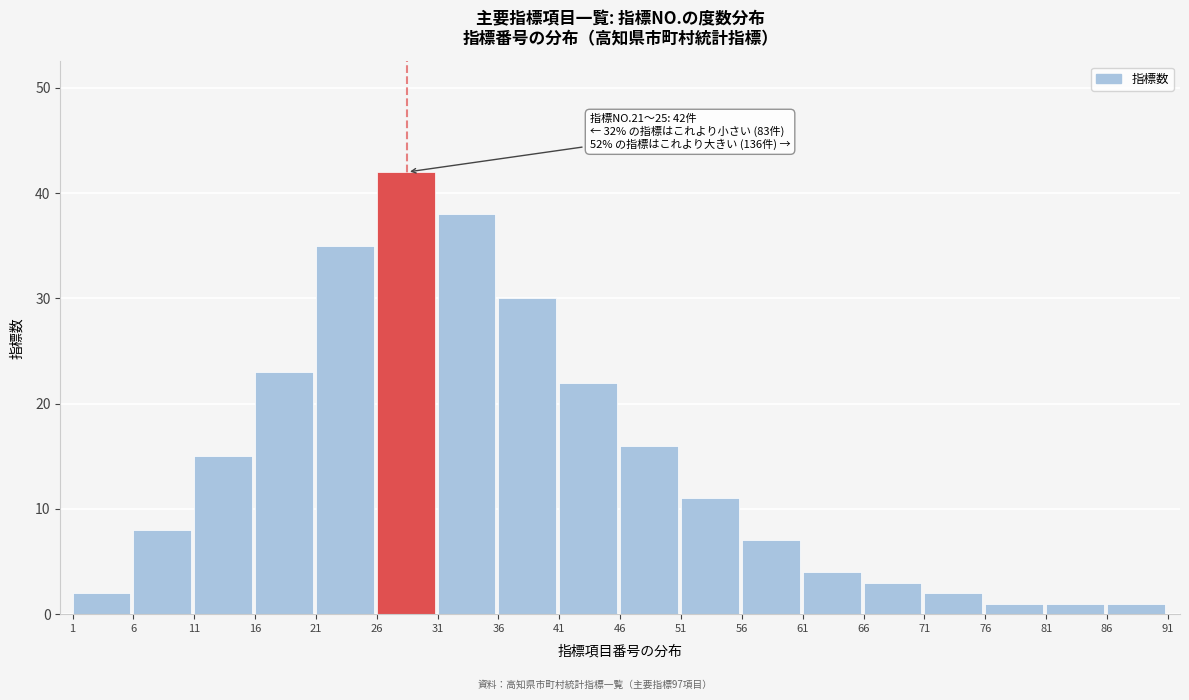

Reading left to right, extract all data points from this chart.

1=2	6=8	11=15	16=23	21=35	26=42	31=38	36=30	41=22	46=16	51=11	56=7	61=4	66=3	71=2	76=1	81=1	86=1